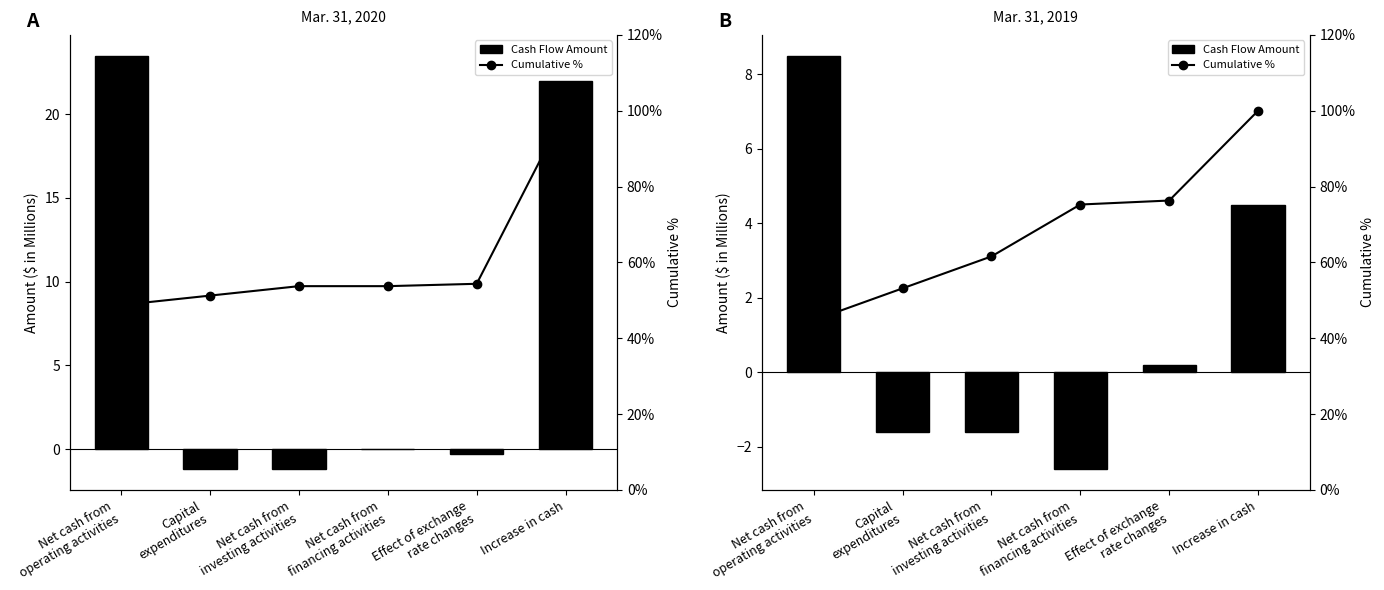

Which series changed the most between Net cash from
operating activities and Net cash from
financing activities?

Cumulative %